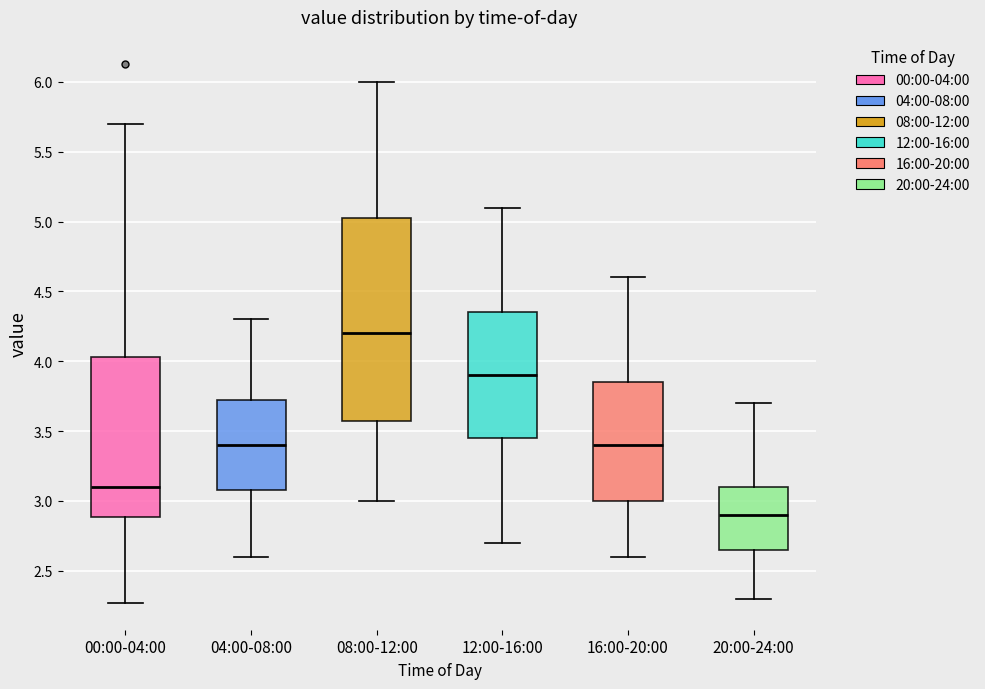

Which box is the tallest, from its lower edge to its upper edge?

08:00-12:00